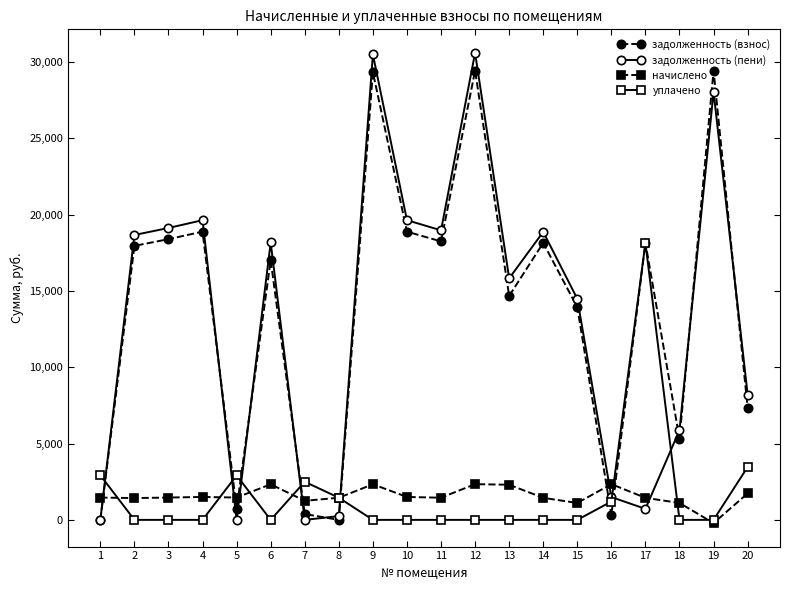

In задолженность (взнос), how many points are lower than both neighbors (excluding endpoints)?

6